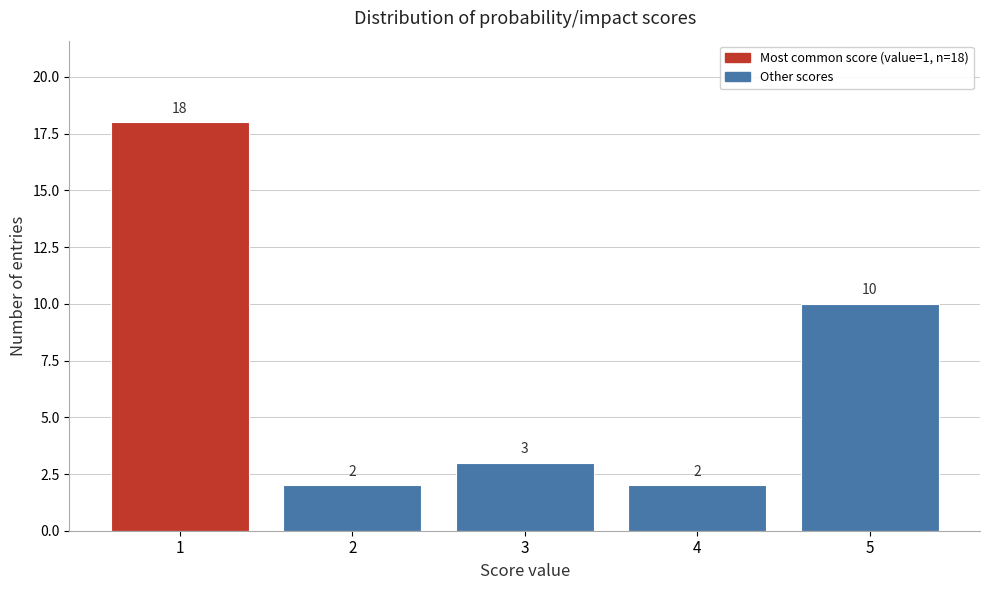

Reading left to right, transcribe all the data shown in this chart.

1=18	2=2	3=3	4=2	5=10